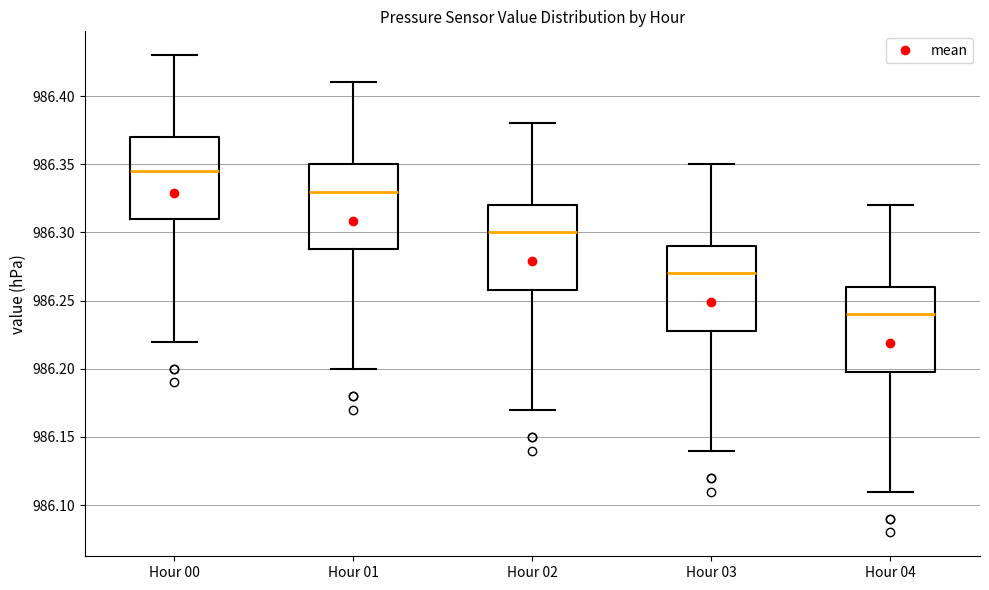

Reading left to right, transcribe this box plot: for each box, give where its median line is, the range the box spans, and where its two whiskers end, as read against the y-axis. The values are not printed on the chart, so give them approximately, as read against the axis.

Hour 00: median 986.345, box 986.310 to 986.370, whiskers 986.220 to 986.430
Hour 01: median 986.330, box 986.290 to 986.350, whiskers 986.200 to 986.410
Hour 02: median 986.300, box 986.260 to 986.320, whiskers 986.170 to 986.380
Hour 03: median 986.270, box 986.230 to 986.290, whiskers 986.140 to 986.350
Hour 04: median 986.240, box 986.200 to 986.260, whiskers 986.110 to 986.320